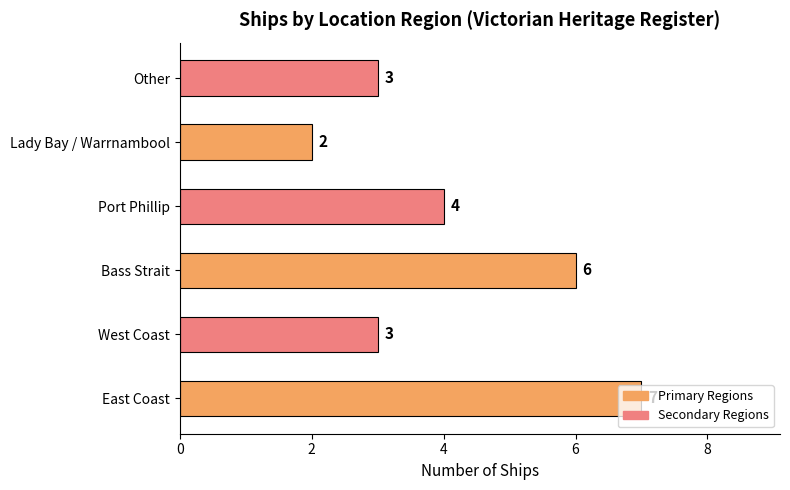

The value at East Coast is 3. True or false?

False